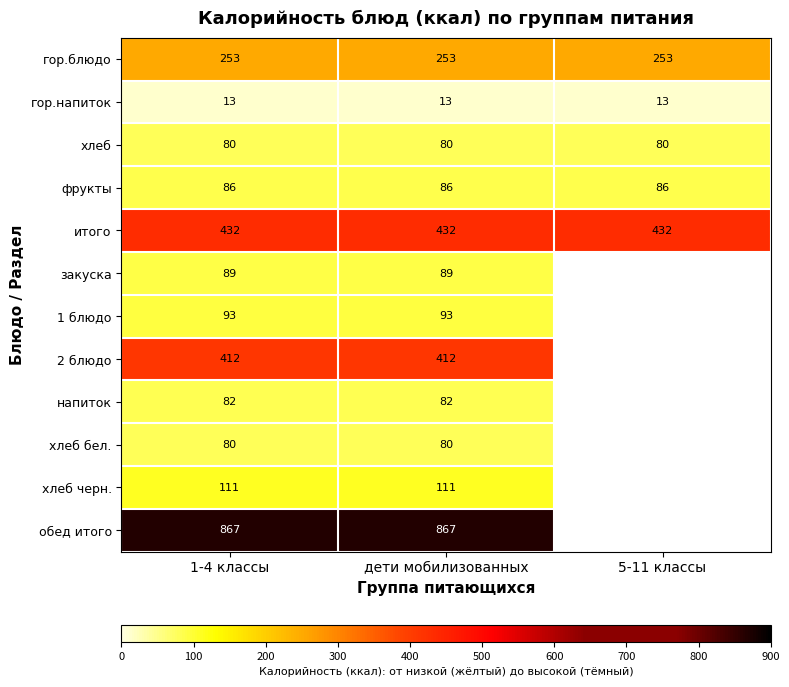

What is the highest value of the итого series?

432